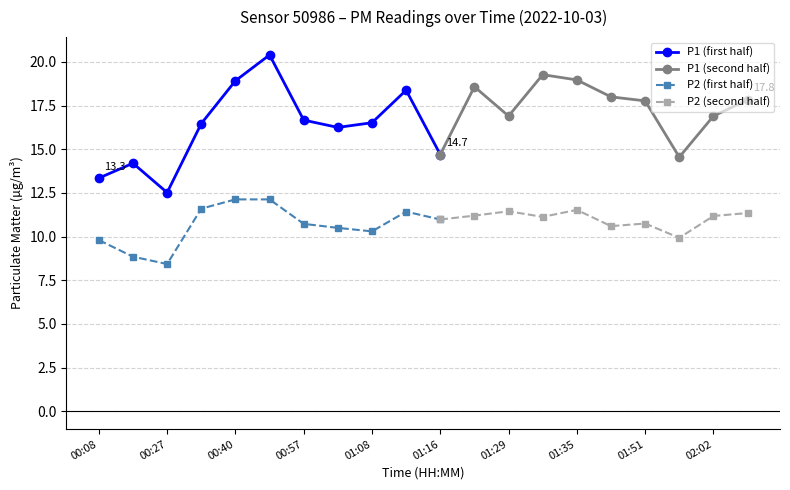

At which label is P1 closest to 16?

01:00